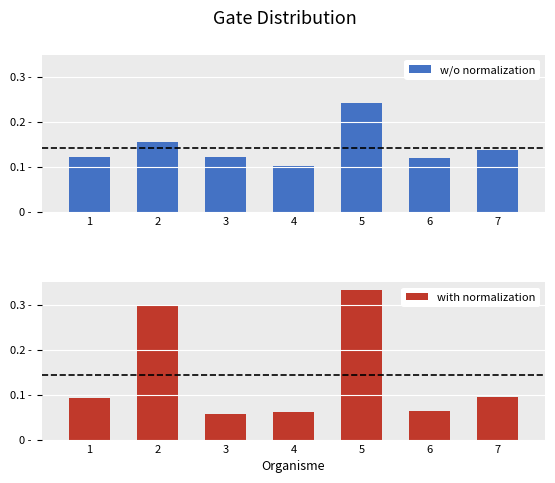

Rank the series by their average value, from lowest to highest.

w/o normalization, with normalization